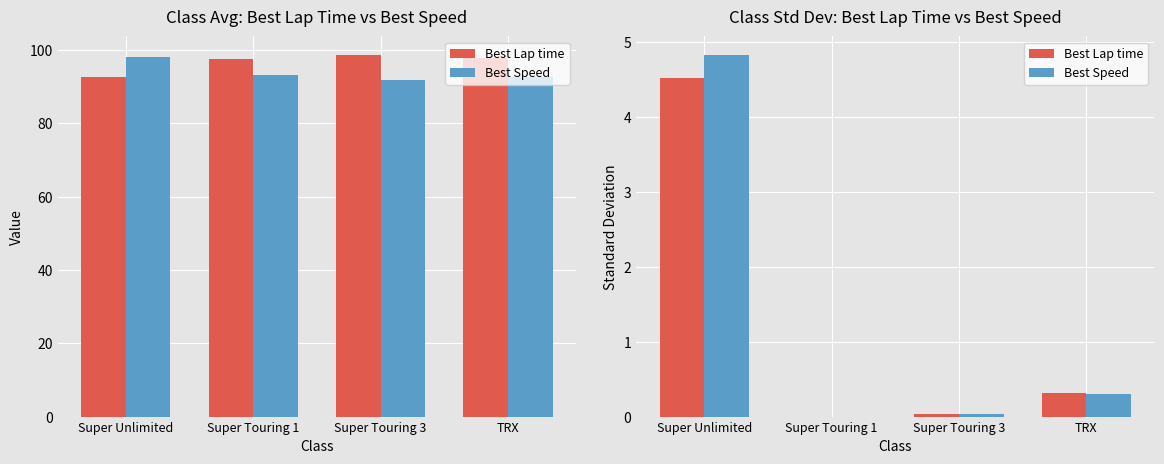

The Best Speed series shows 0.1 at Super Touring 3. True or false?

False